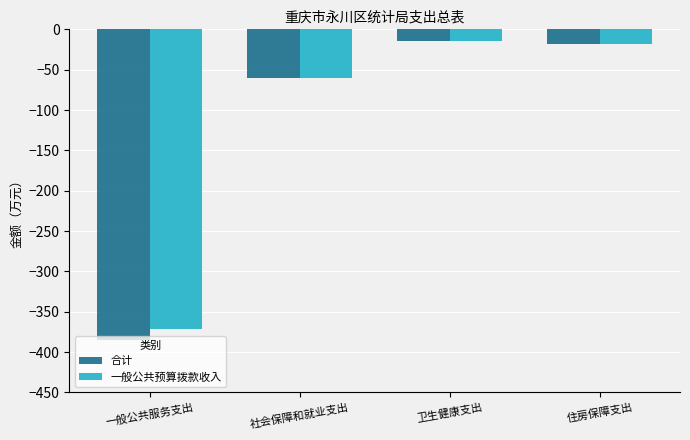

What is the label of the 3rd bar from the left?

卫生健康支出